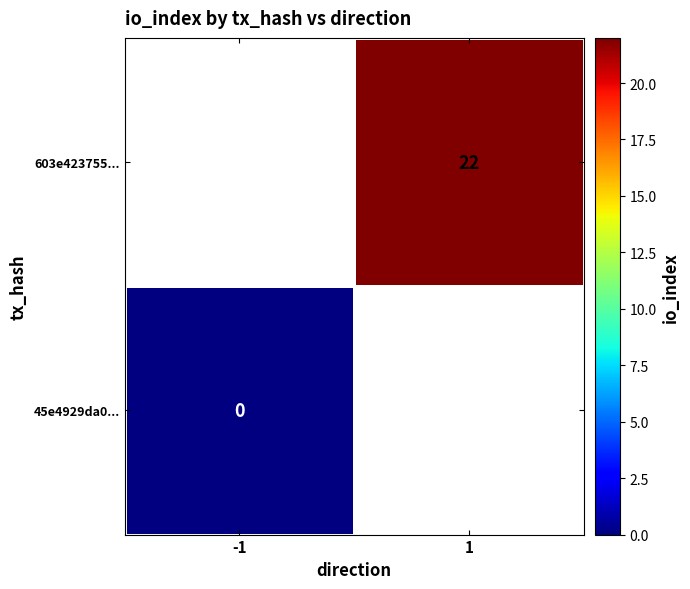

What is the greatest value displayed?

22.0